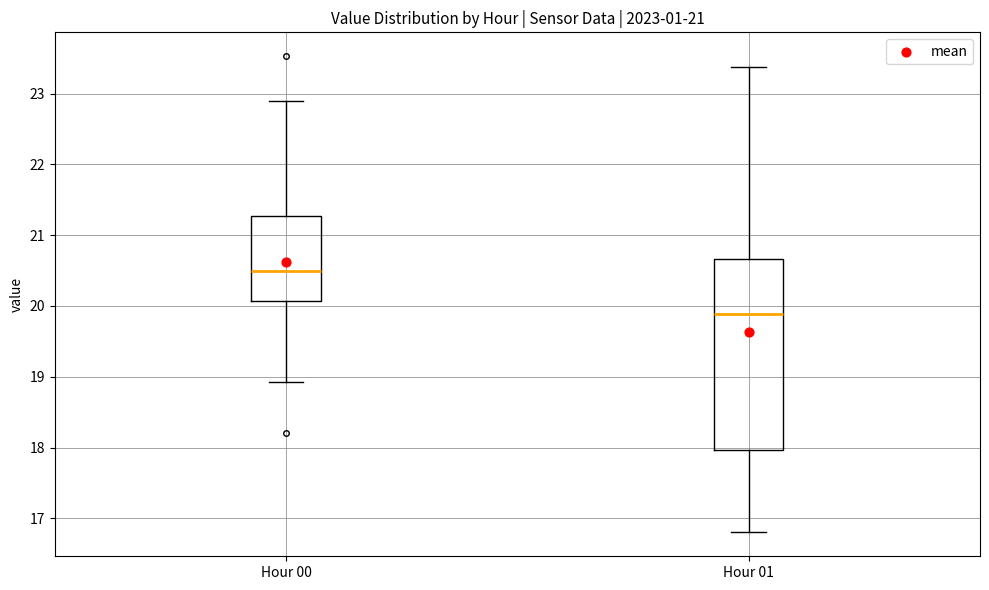

Which box has the highest median line?

Hour 00